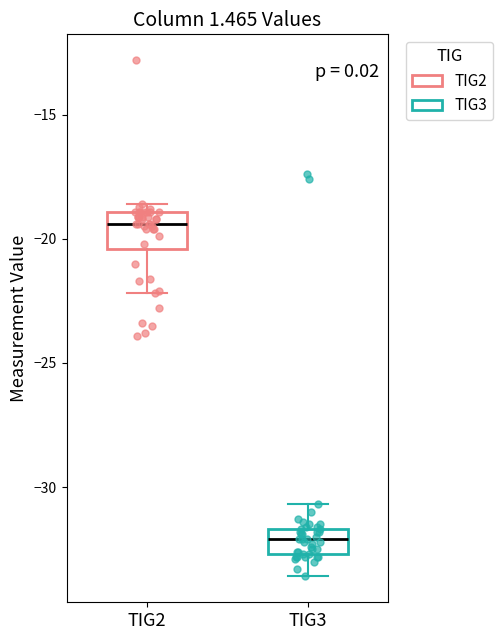

Where is the upper edge of the box for TIG2 on the y-axis? The values are not printed on the chart, so give them approximately, as read against the axis.

-19.0